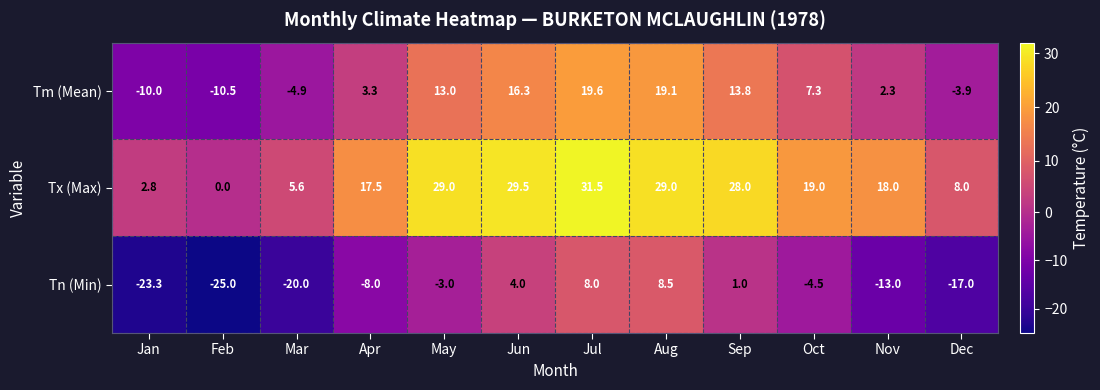

Which series changed the most between Mar and May?

Tx (Max)